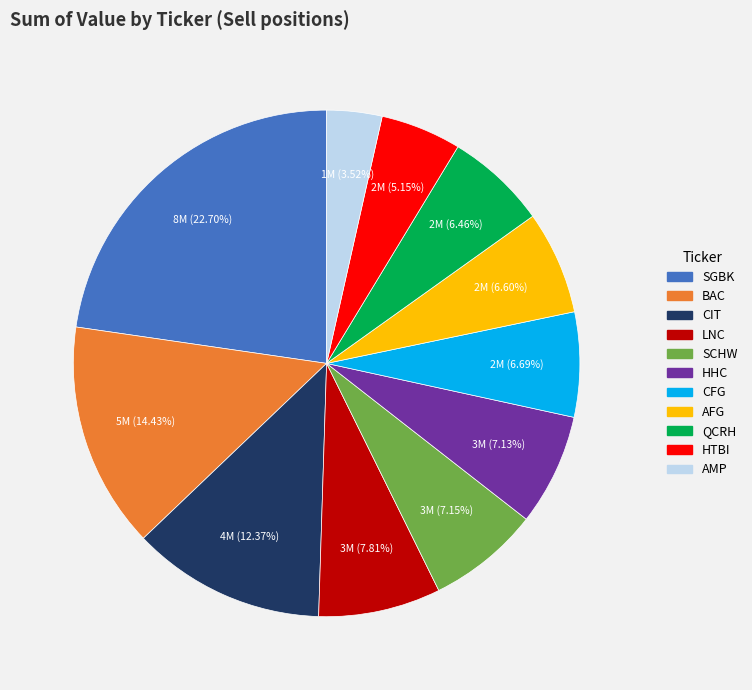

How many segments does this pie chart have?

11